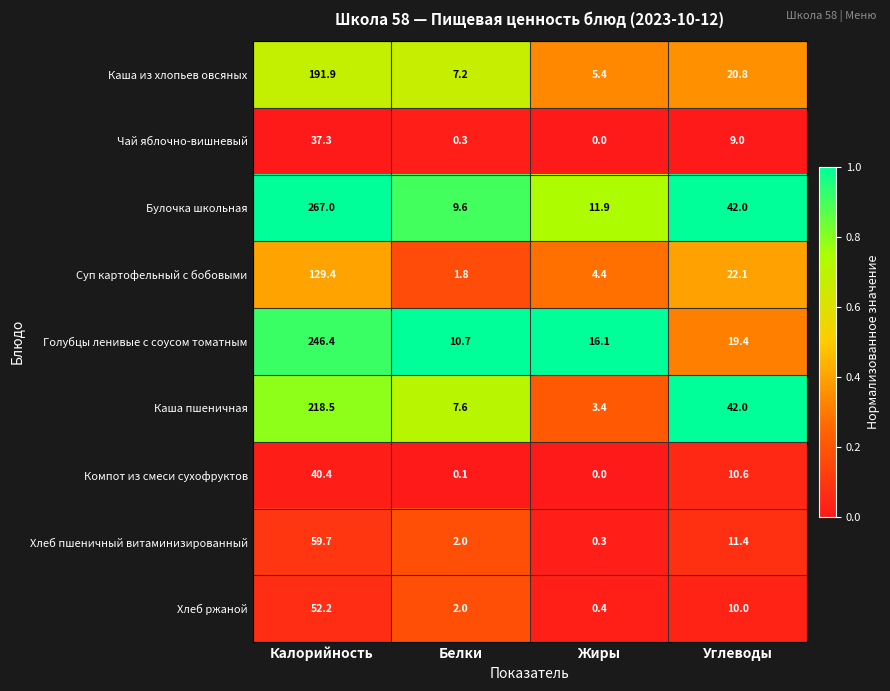

What is the average value of the Каша пшеничная series?

67.9